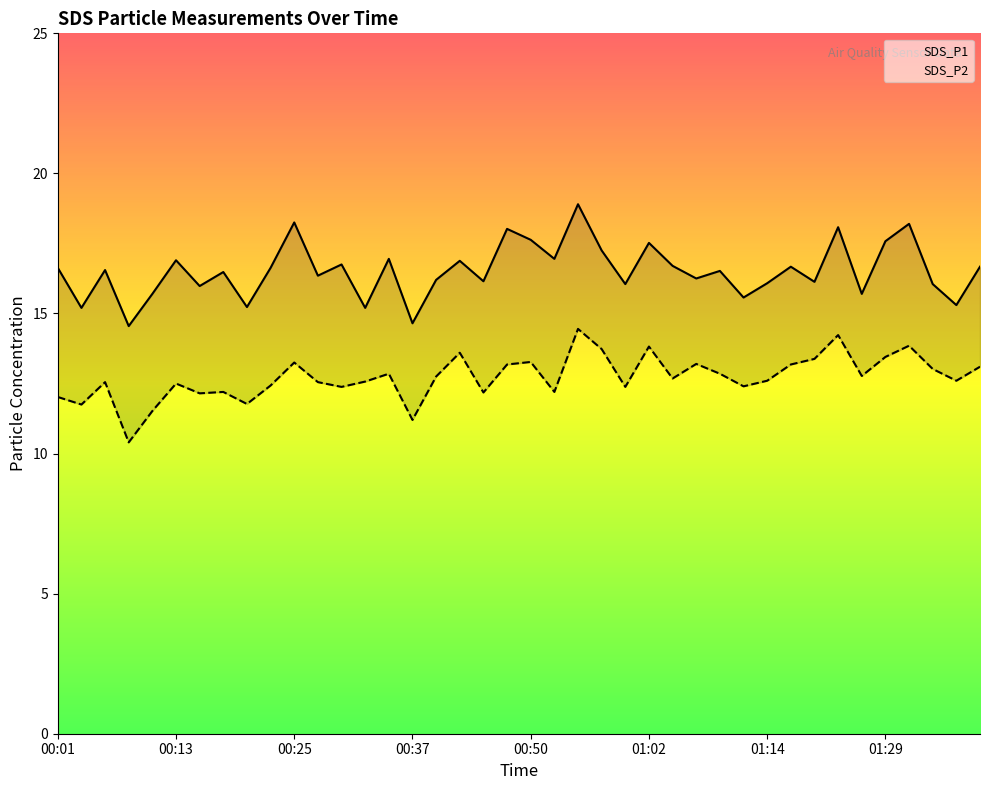

Reading right to left, list all the values displayed in this chart.

SDS_P1: 01:39=16.7	01:36=15.3	01:34=16.1	01:31=18.2	01:29=17.6	01:26=15.7	01:24=18.1	01:22=16.1	01:19=16.7	01:14=16.1	01:11=15.6	01:09=16.5	01:07=16.2	01:04=16.7	01:02=17.5	00:59=16.1	00:57=17.2	00:54=18.9	00:52=16.9	00:50=17.6	00:47=18.0	00:45=16.1	00:42=16.9	00:40=16.2	00:37=14.7	00:35=16.9	00:33=15.2	00:30=16.8	00:28=16.4	00:25=18.2	00:23=16.6	00:20=15.2	00:18=16.5	00:16=16.0	00:13=16.9	00:11=15.7	00:08=14.6	00:06=16.6	00:03=15.2	00:01=16.6
SDS_P2: 01:39=13.1	01:36=12.6	01:34=13.0	01:31=13.8	01:29=13.4	01:26=12.8	01:24=14.2	01:22=13.4	01:19=13.2	01:14=12.6	01:11=12.4	01:09=12.8	01:07=13.2	01:04=12.7	01:02=13.8	00:59=12.4	00:57=13.7	00:54=14.4	00:52=12.2	00:50=13.3	00:47=13.2	00:45=12.2	00:42=13.6	00:40=12.8	00:37=11.2	00:35=12.8	00:33=12.6	00:30=12.4	00:28=12.6	00:25=13.2	00:23=12.4	00:20=11.8	00:18=12.2	00:16=12.2	00:13=12.5	00:11=11.5	00:08=10.4	00:06=12.6	00:03=11.8	00:01=12.0